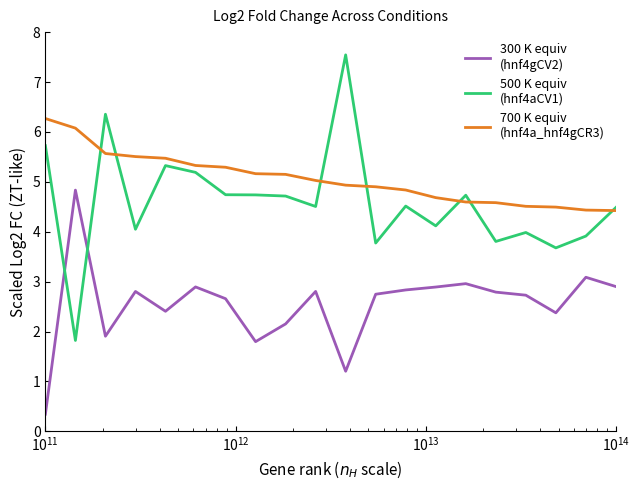

What is the minimum value shown in the chart?

0.3